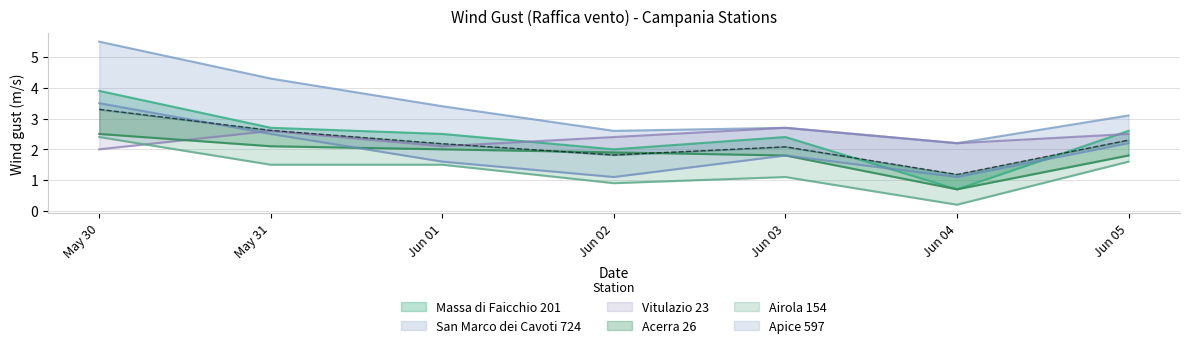

The Vitulazio 23 series shows 0.9 at Jun 01. True or false?

False